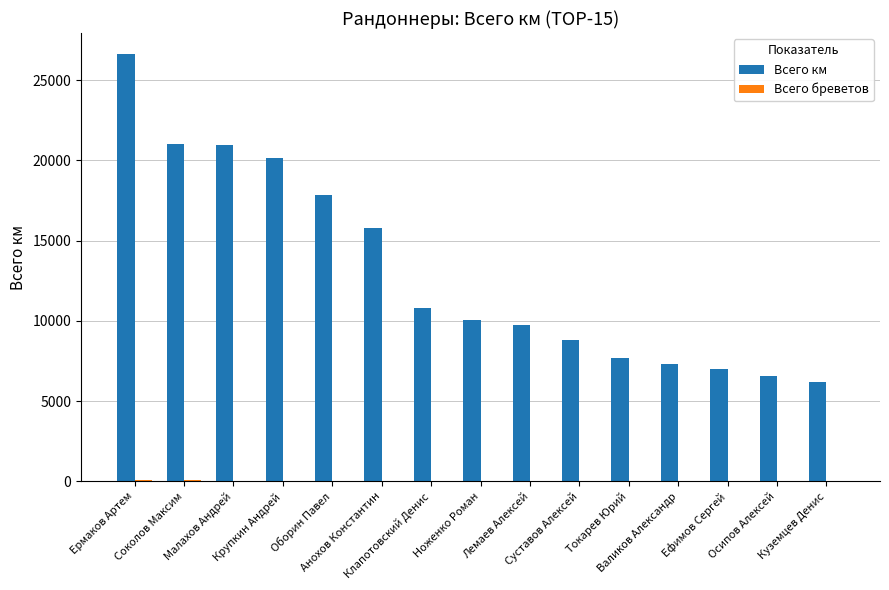

What is the value of the Всего бреветов bar at the 8th from the left?

30